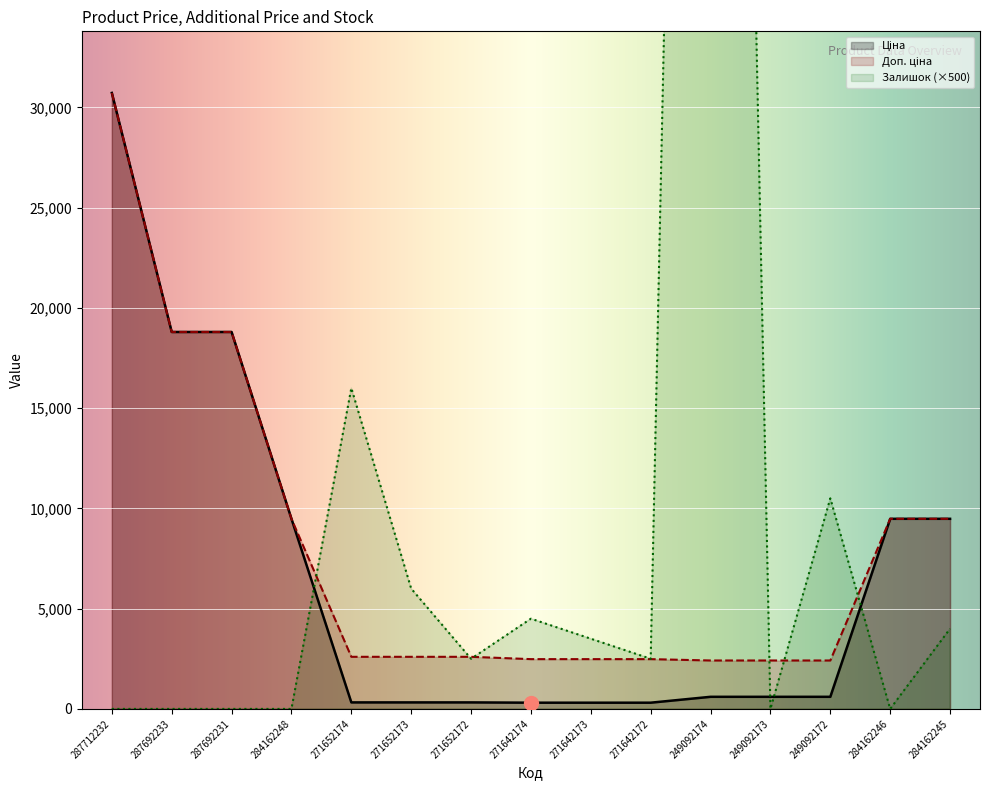

Reading right to left, transcribe all the data shown in this chart.

Ціна: 9480.1	9480.1	603.7	603.7	603.7	310.3	310.3	310.3	324.8	324.8	324.8	9480.1	18796.8	18796.8	30717.1
Доп. ціна: 9480.1	9480.1	2414.8	2414.8	2414.8	2482.4	2482.4	2482.4	2598.3	2598.3	2598.3	9480.1	18796.8	18796.8	30717.1
Залишок: 4000.0	0.0	10500.0	0.0	143000.0	2500.0	3500.0	4500.0	2500.0	6000.0	16000.0	0.0	0.0	0.0	0.0